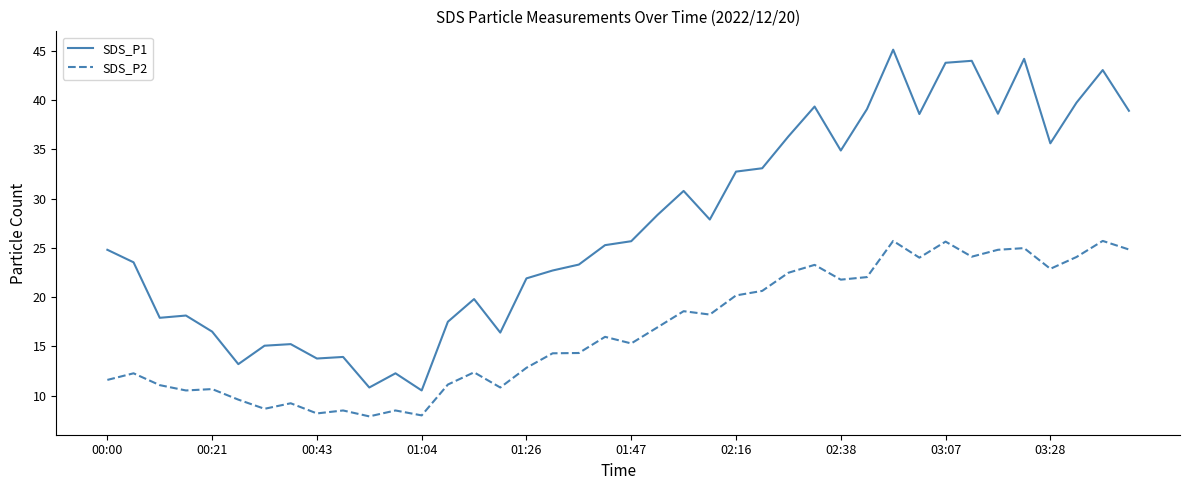

List the series in order of their peak value, highest first.

SDS_P1, SDS_P2